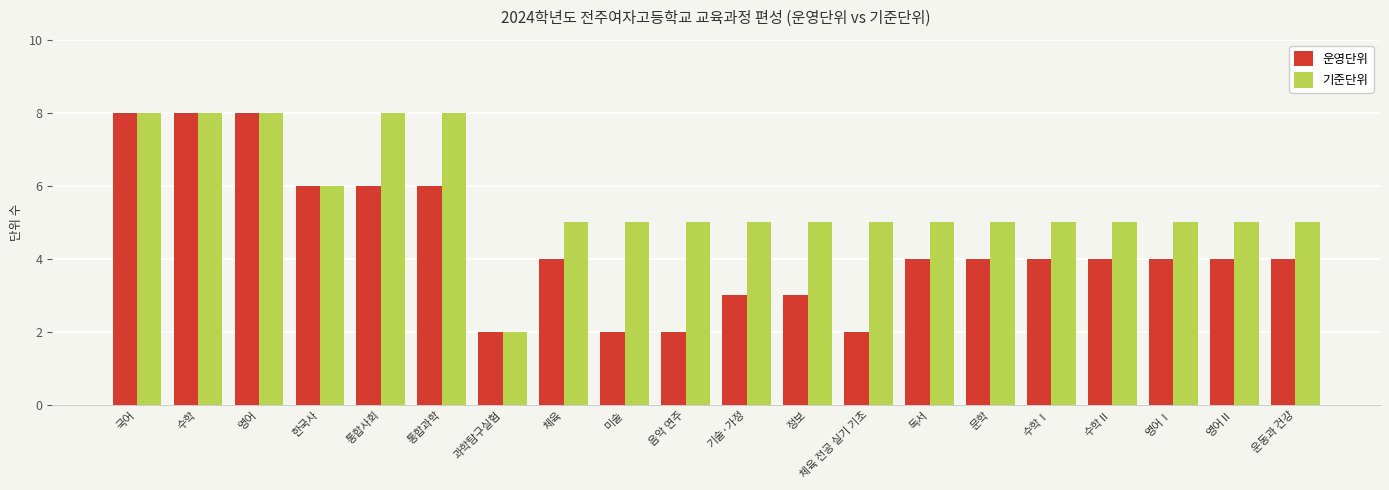

True or false: 기준단위 has a value of 7 at 음악 연주.

False